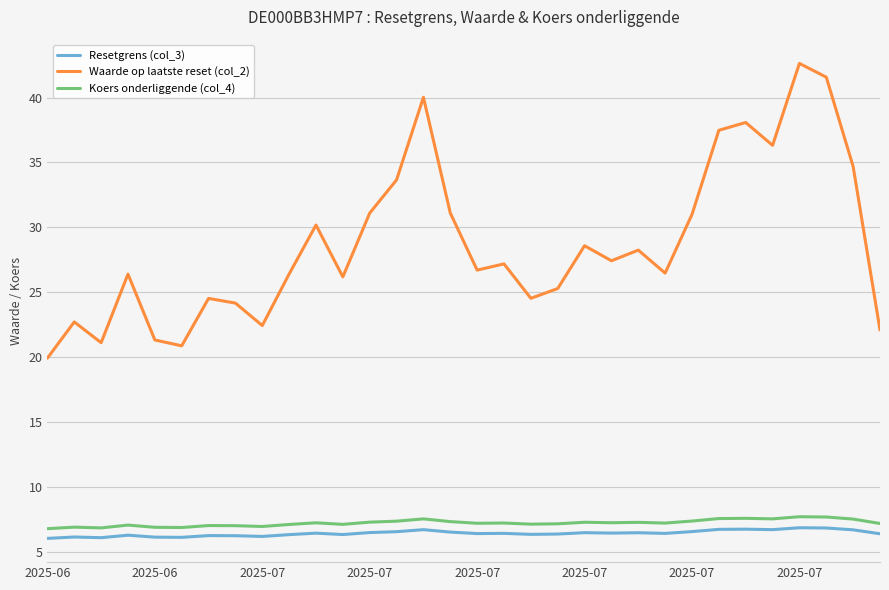

What is the difference between the maximum and minimum values in the Waarde op laatste reset (col_2) series?

22.7